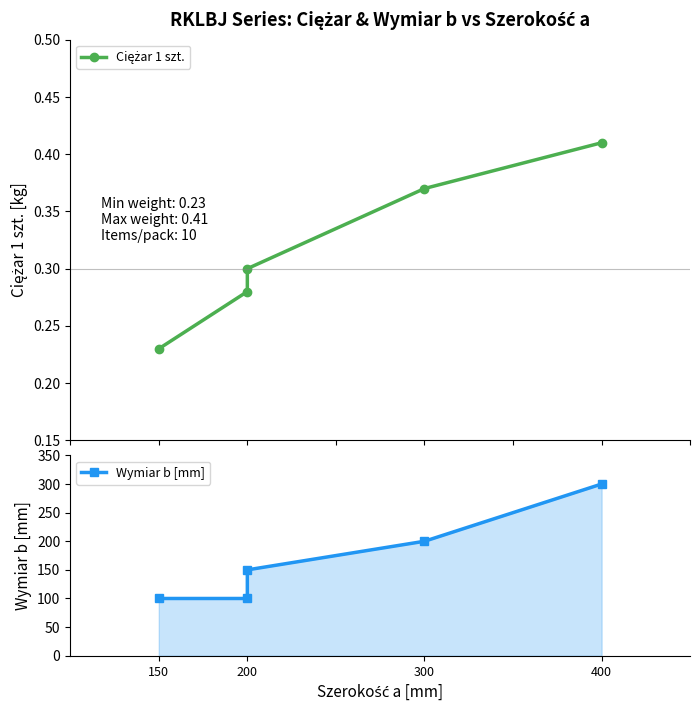

True or false: Ciężar 1 szt. and Wymiar b [mm] cross at least once.

False